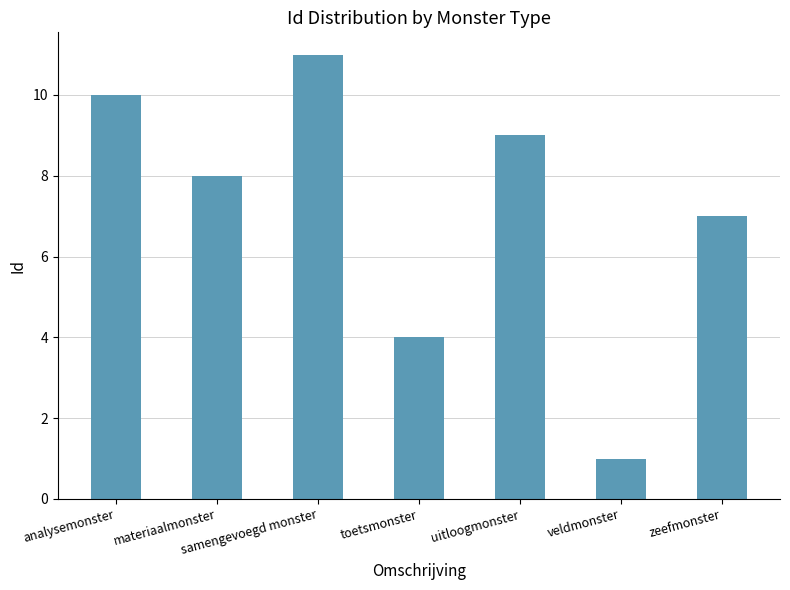

What is the sum of the values at uitloogmonster and toetsmonster?

13